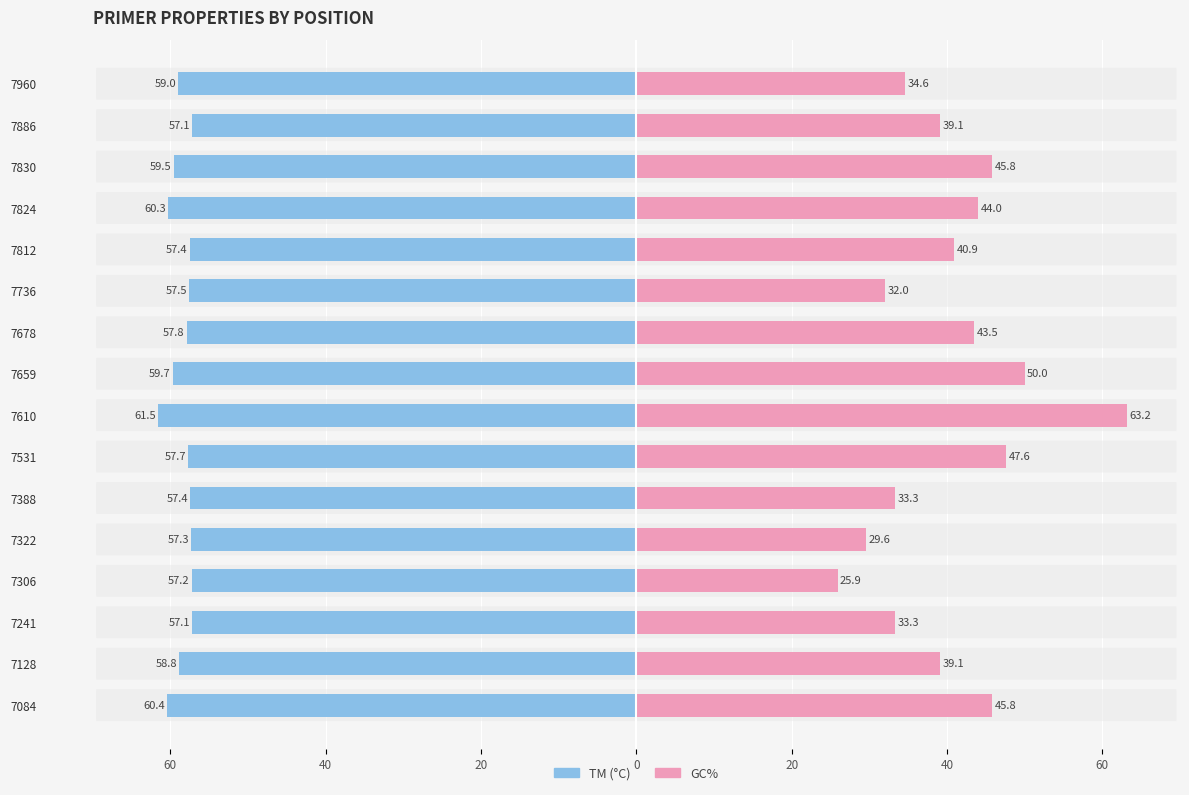

What is the difference between the second highest and second lowest values in the TM (°C) series?

3.2